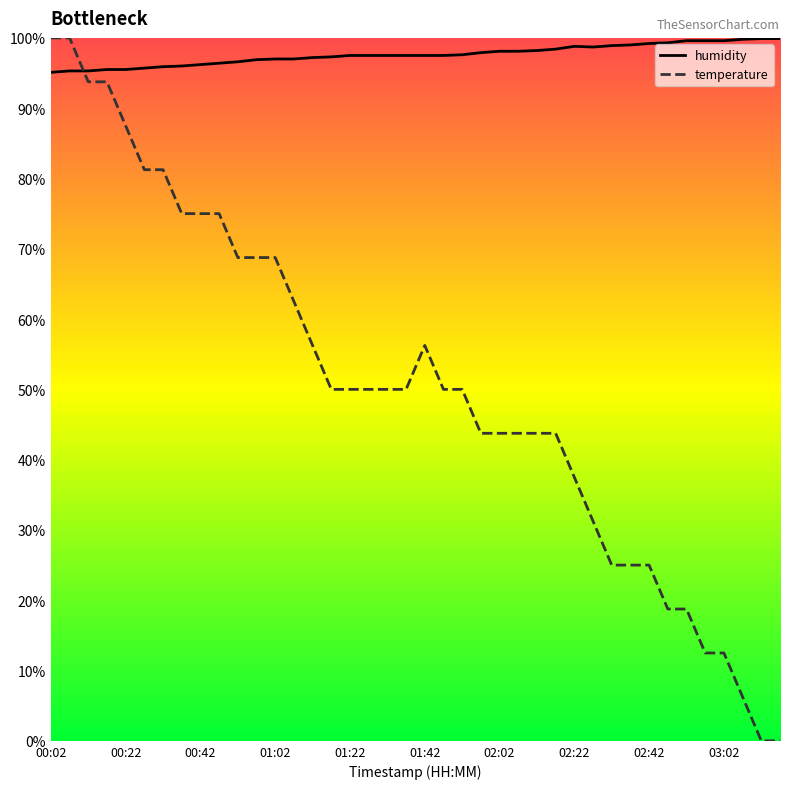

Which series has the largest total across all categories?

humidity